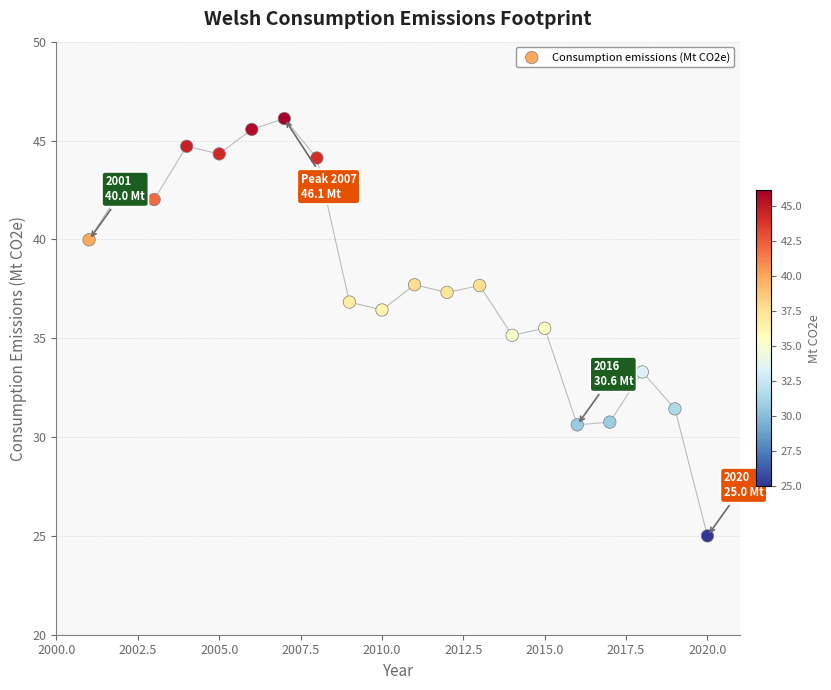

What is the range of Y values (max minus min)?

21.1